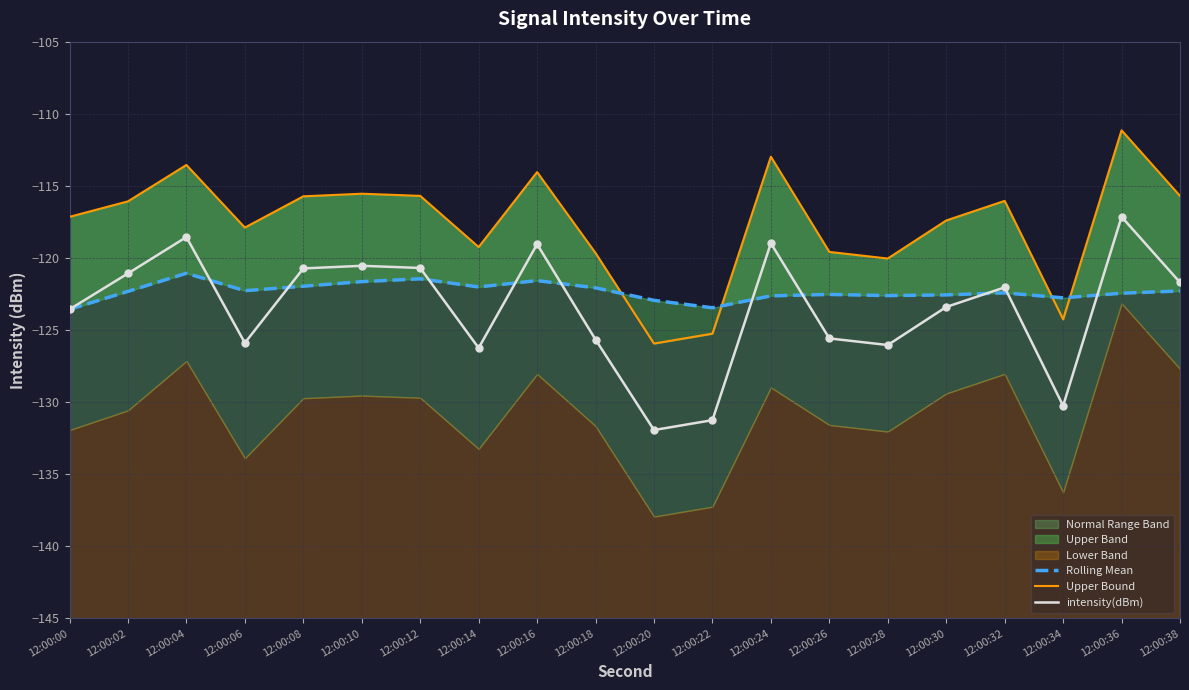

Which series has the largest total across all categories?

Upper Bound